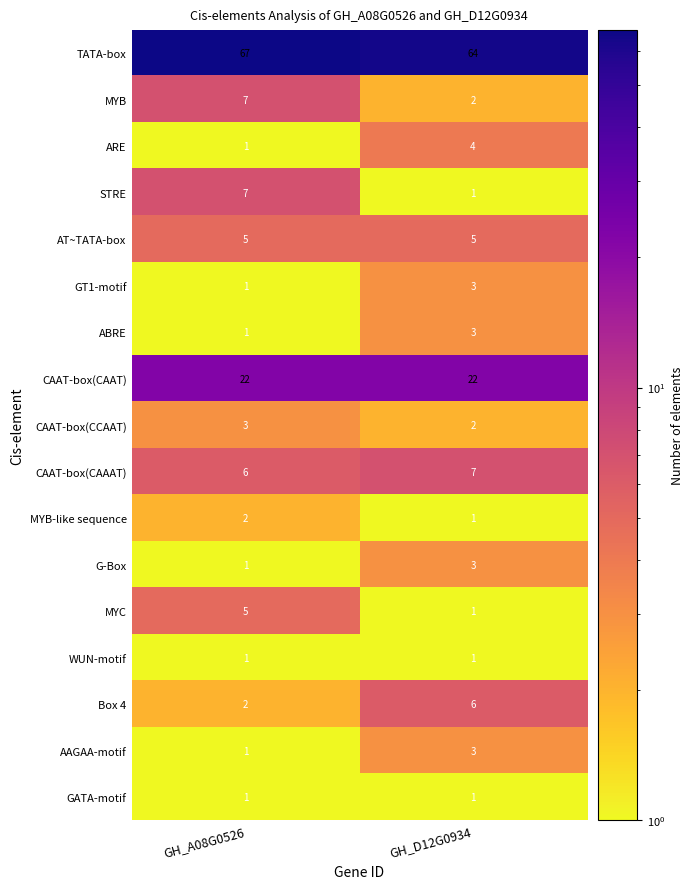

Is it true that AT~TATA-box equals 3 at GH_A08G0526?

False